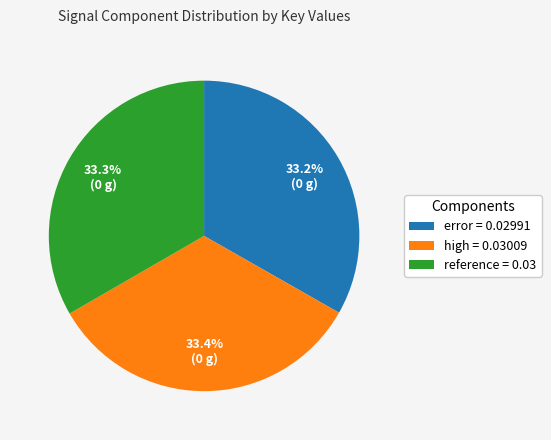

How many segments does this pie chart have?

3